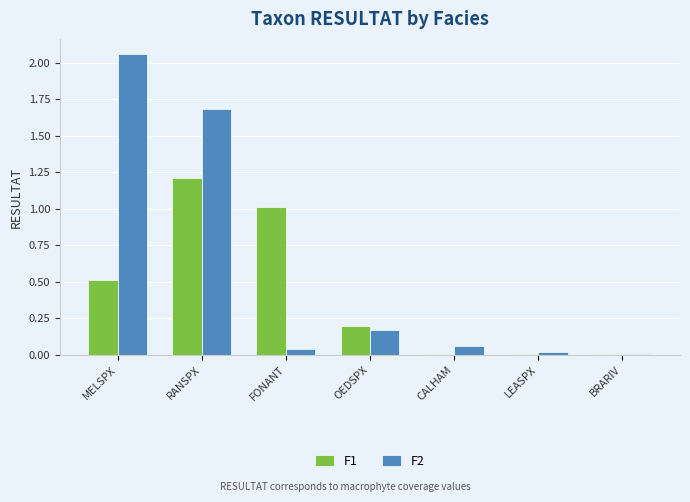

Which series changed the most between MELSPX and BRARIV?

F2